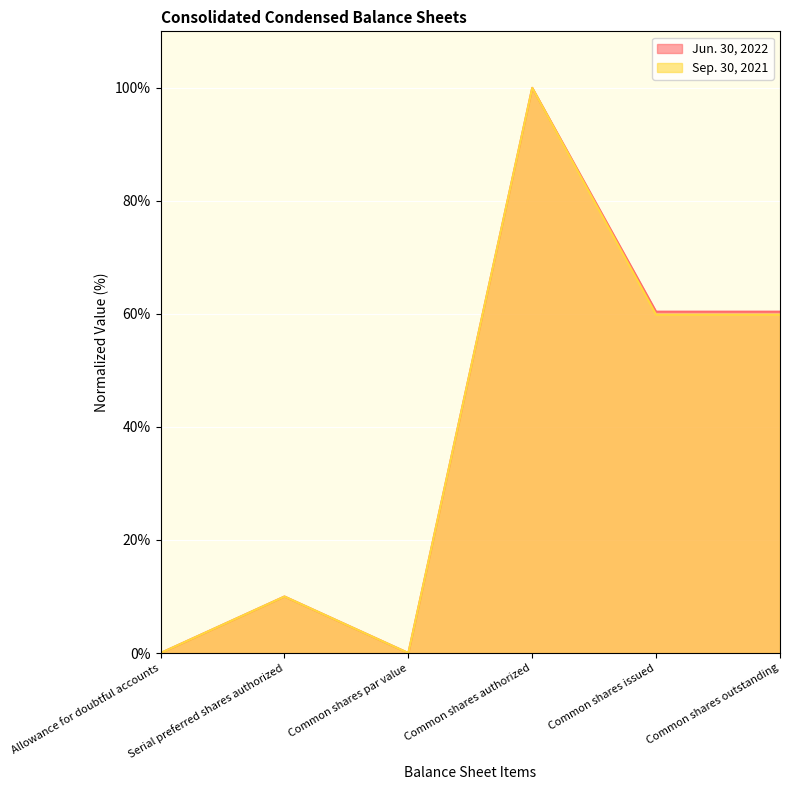

True or false: Jun. 30, 2022 and Sep. 30, 2021 cross at least once.

False